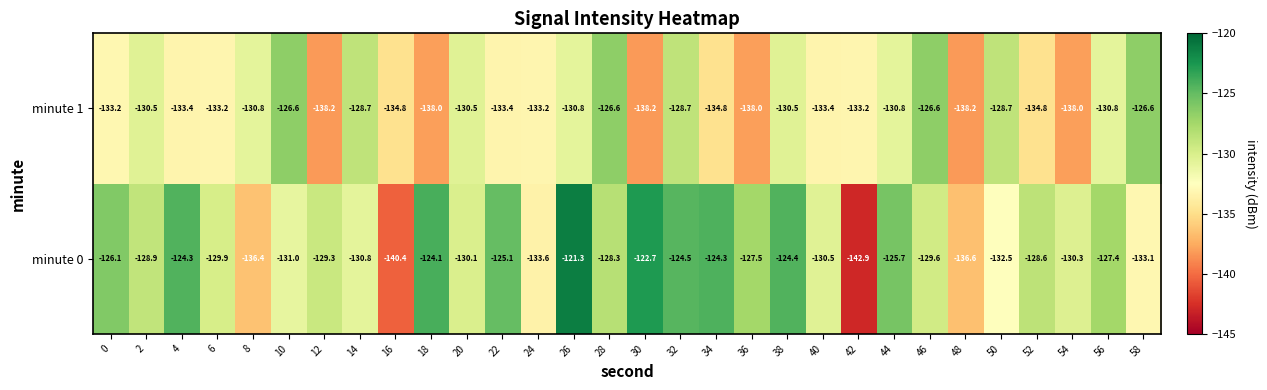

How many categories are shown in the chart?

30